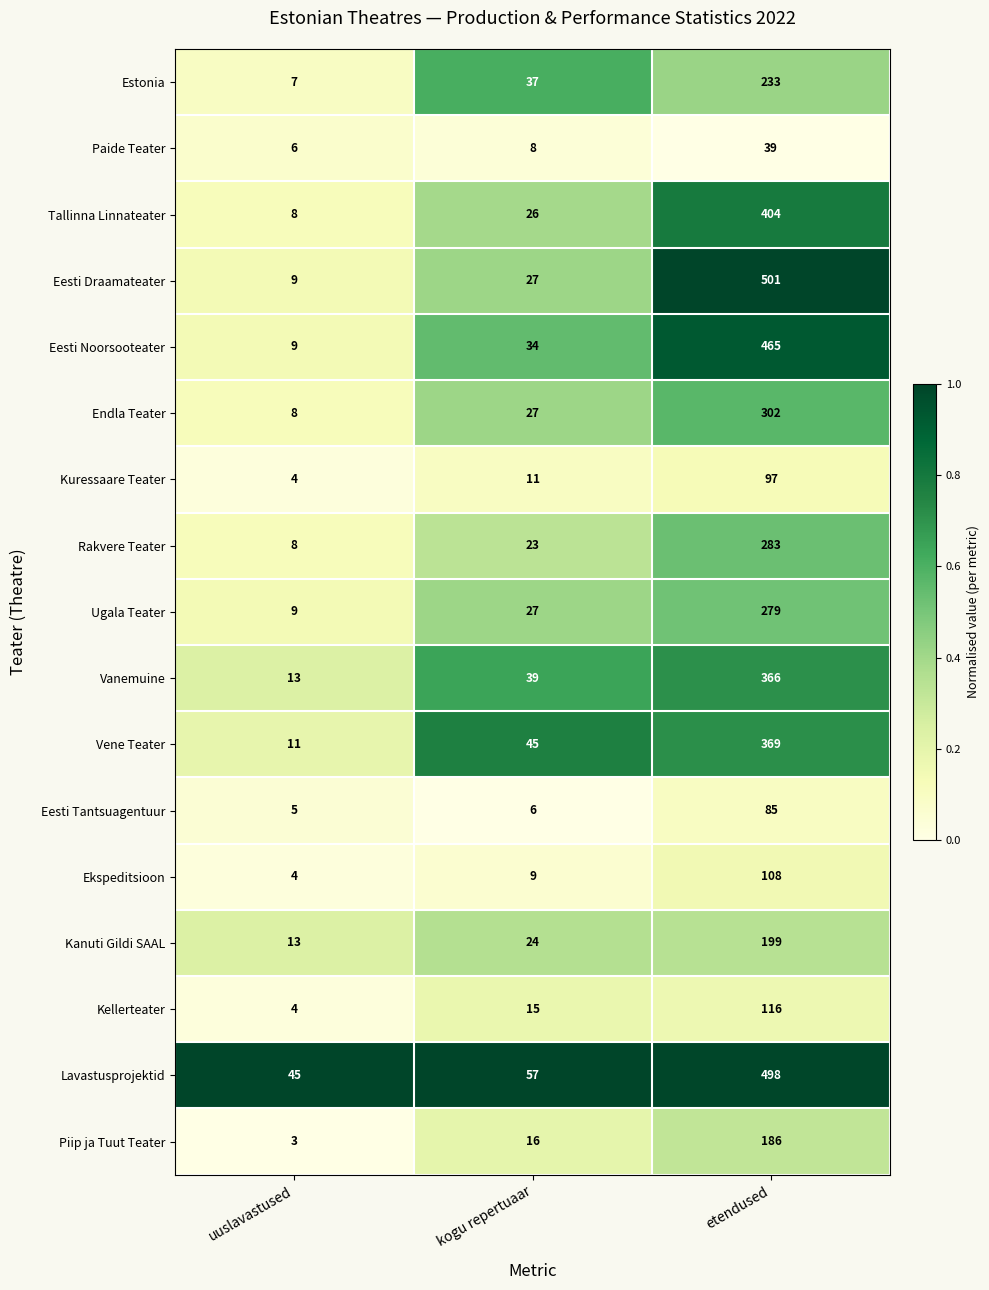

Count the number of categories in the chart.

3